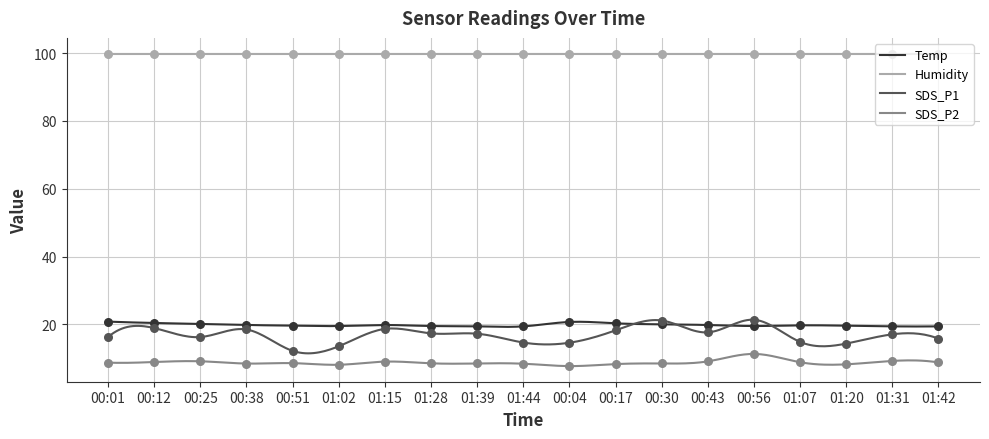

Is the value of SDS_P1 at 01:07 greater than the value of Temp at 01:31?

No